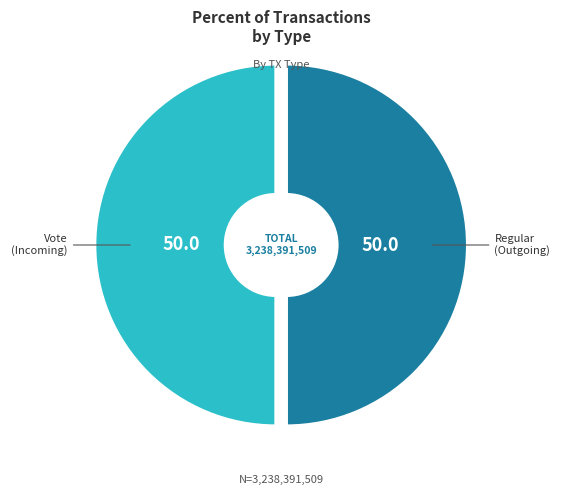

Approximately how many times larger is the value at Vote compared to Regular?

1.0